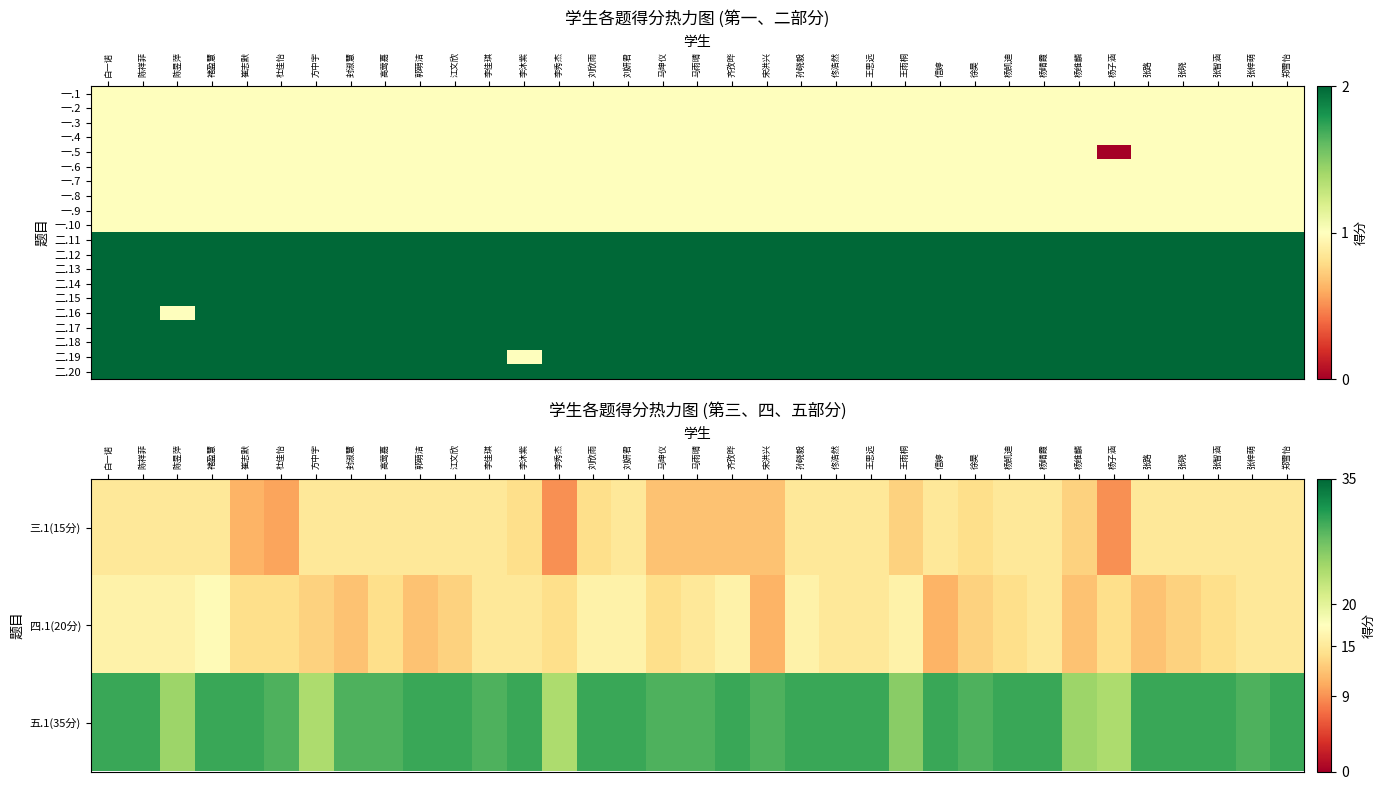

Which series has the largest total across all categories?

五.1(35分)